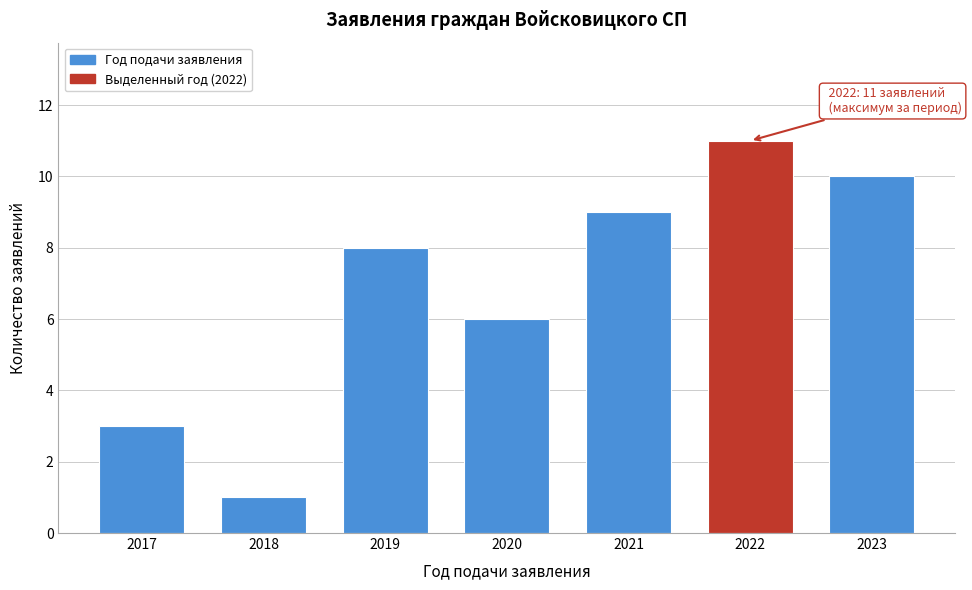

Reading left to right, extract all data points from this chart.

3	1	8	6	9	11	10